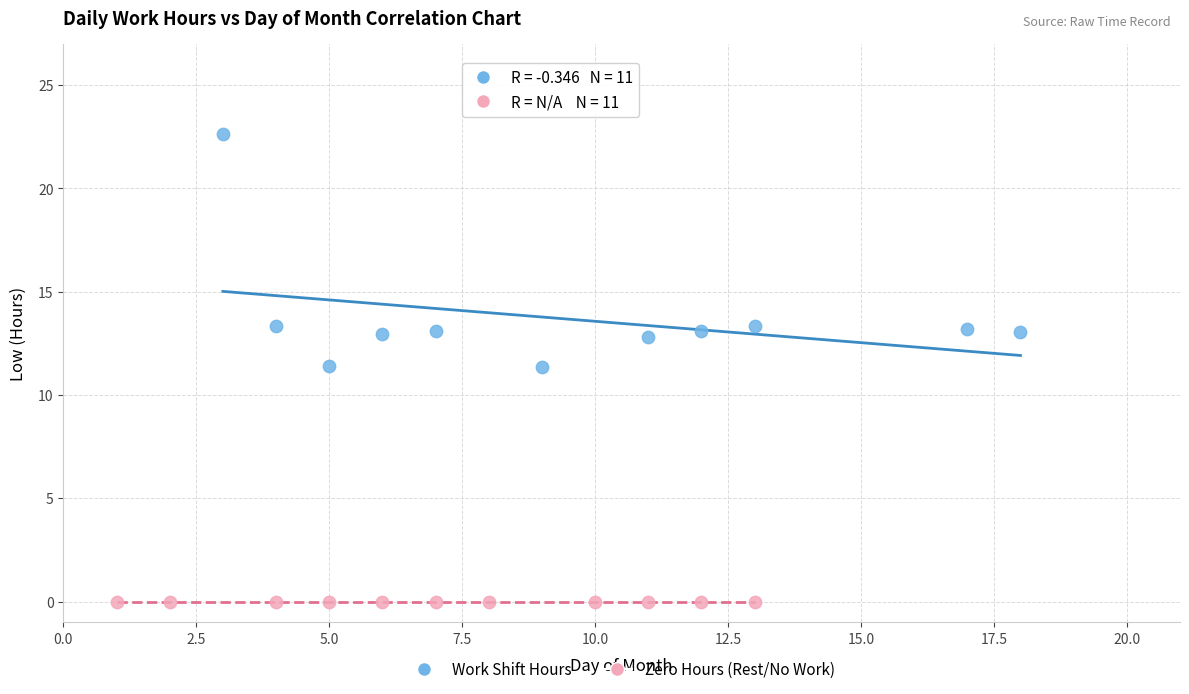

What are all the series names shown in the legend?

Work Shift Hours, Zero Hours (Rest/No Work)